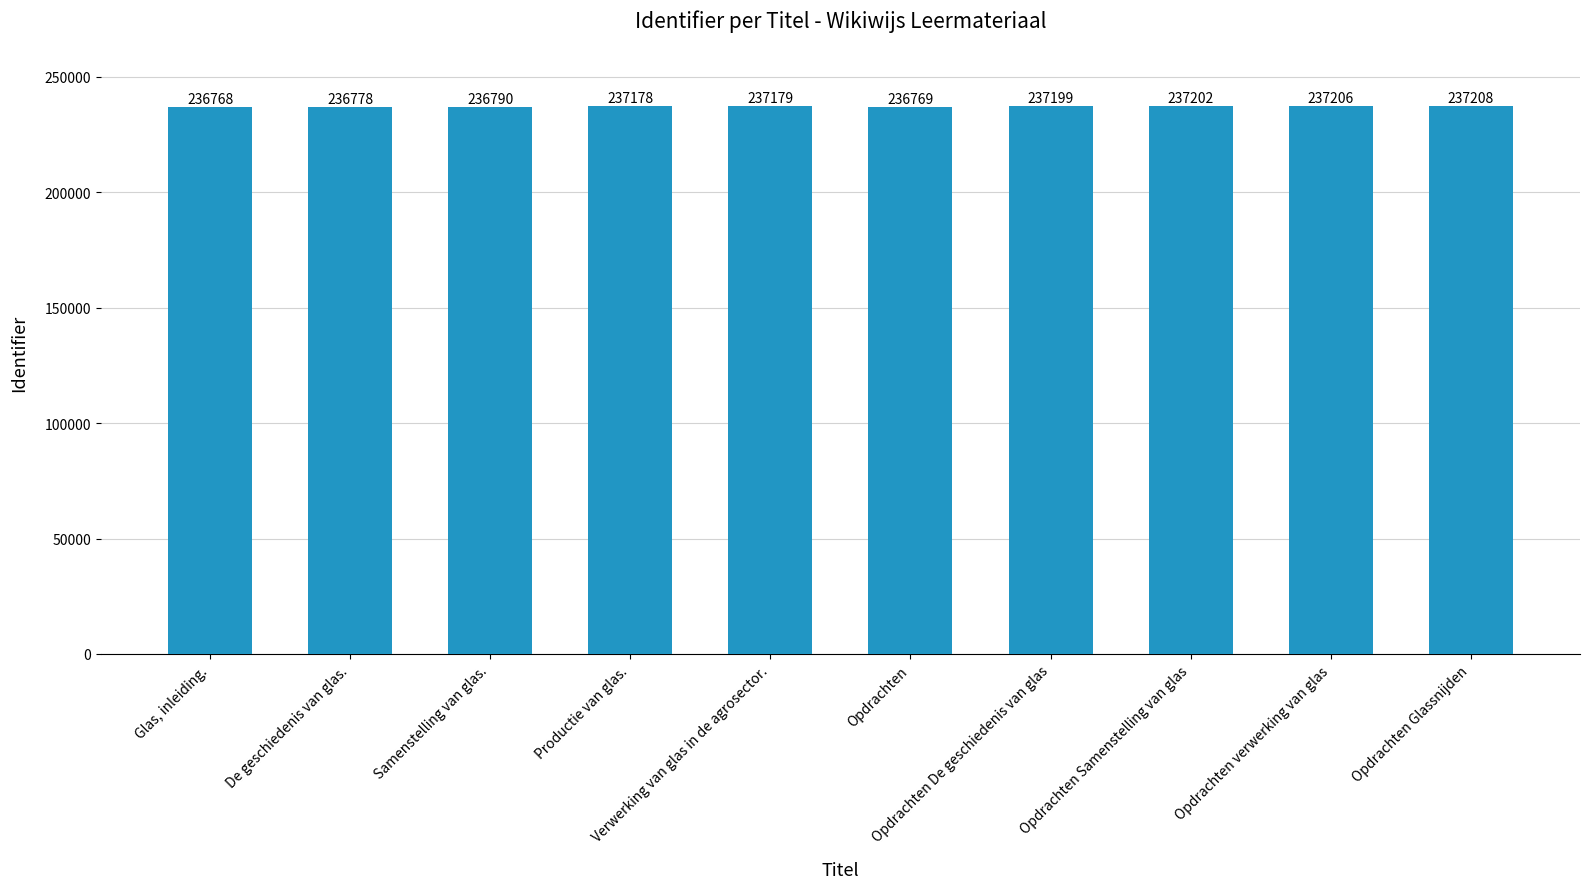

Between Glas, inleiding. and Opdrachten verwerking van glas, which is larger?

Opdrachten verwerking van glas